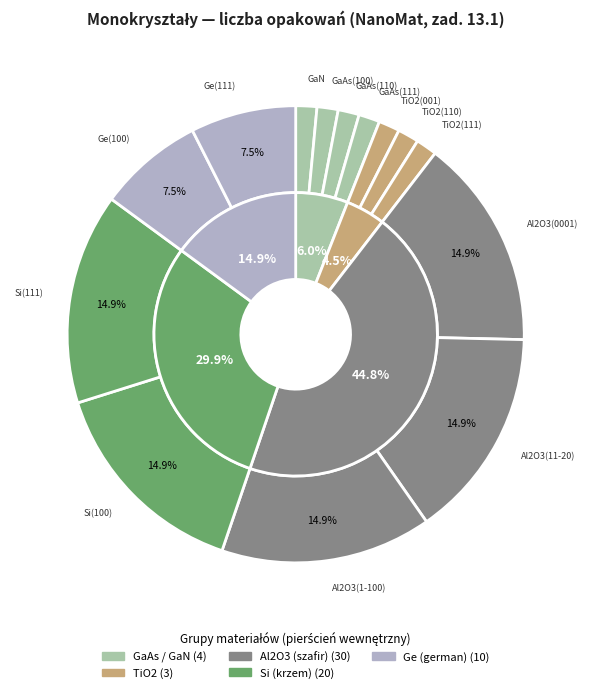

Combined, what portion of the pie is Ge(100) and TiO2(110)?

9.0%